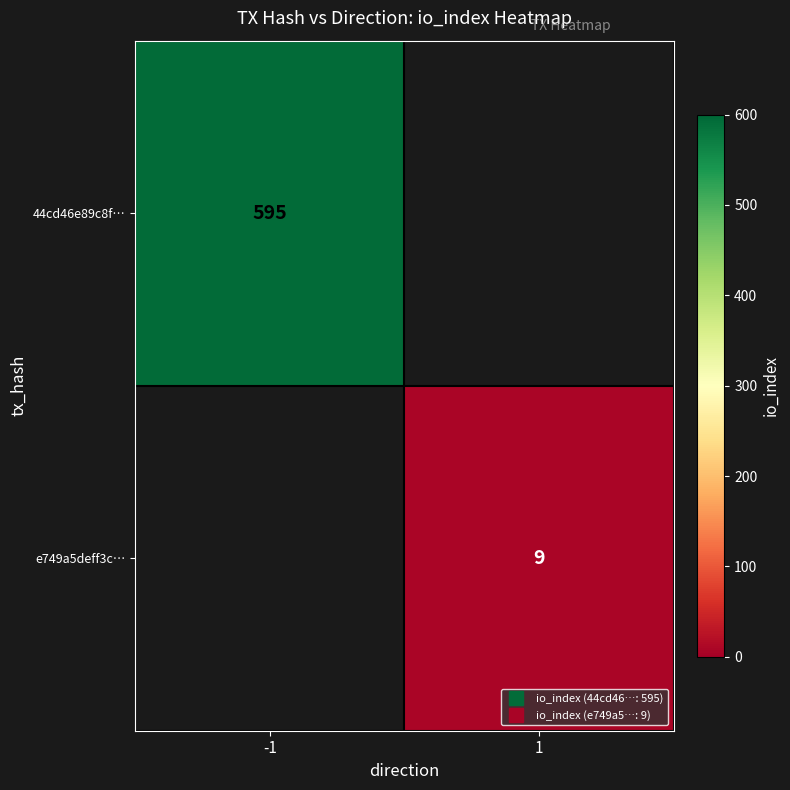

Rank the series by their average value, from highest to lowest.

44cd46e89c8f…, e749a5deff3c…